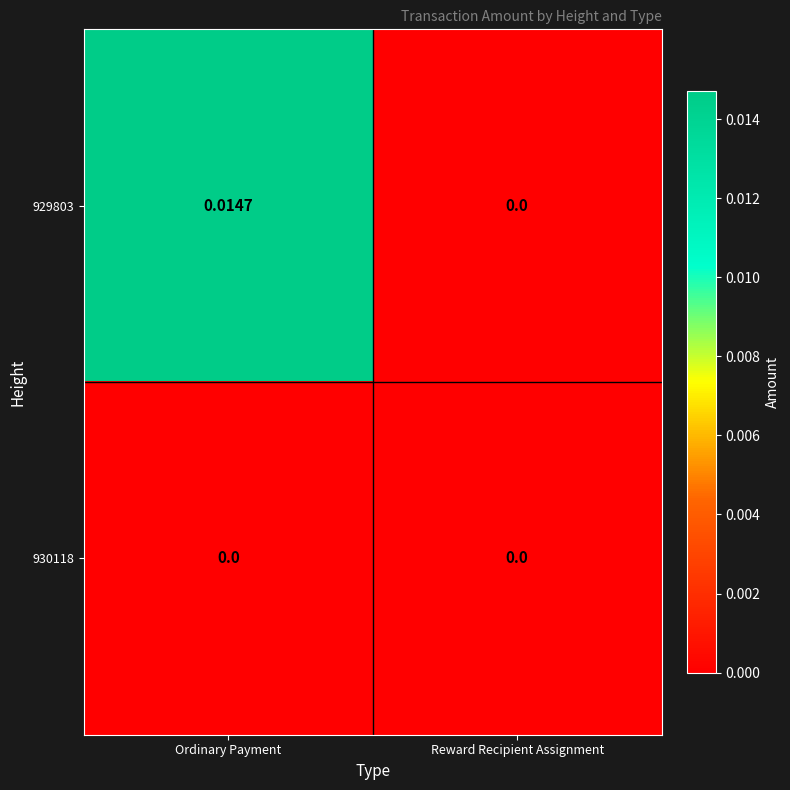

Which series changed the most between Ordinary Payment and Reward Recipient Assignment?

929803